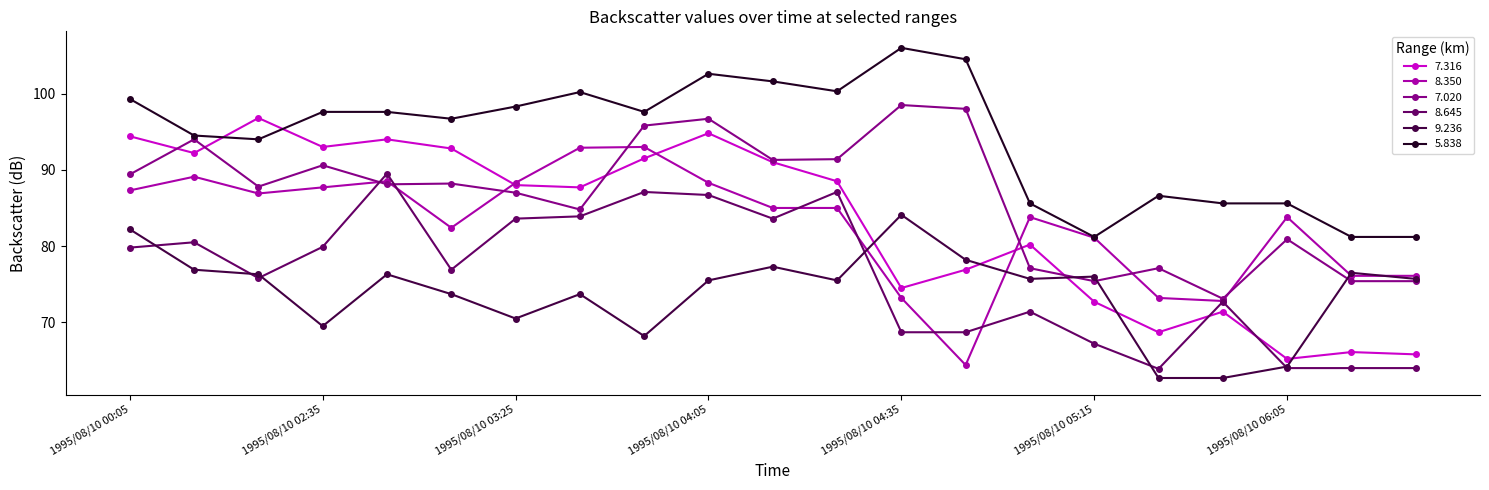

Which series has the largest total across all categories?

5.838